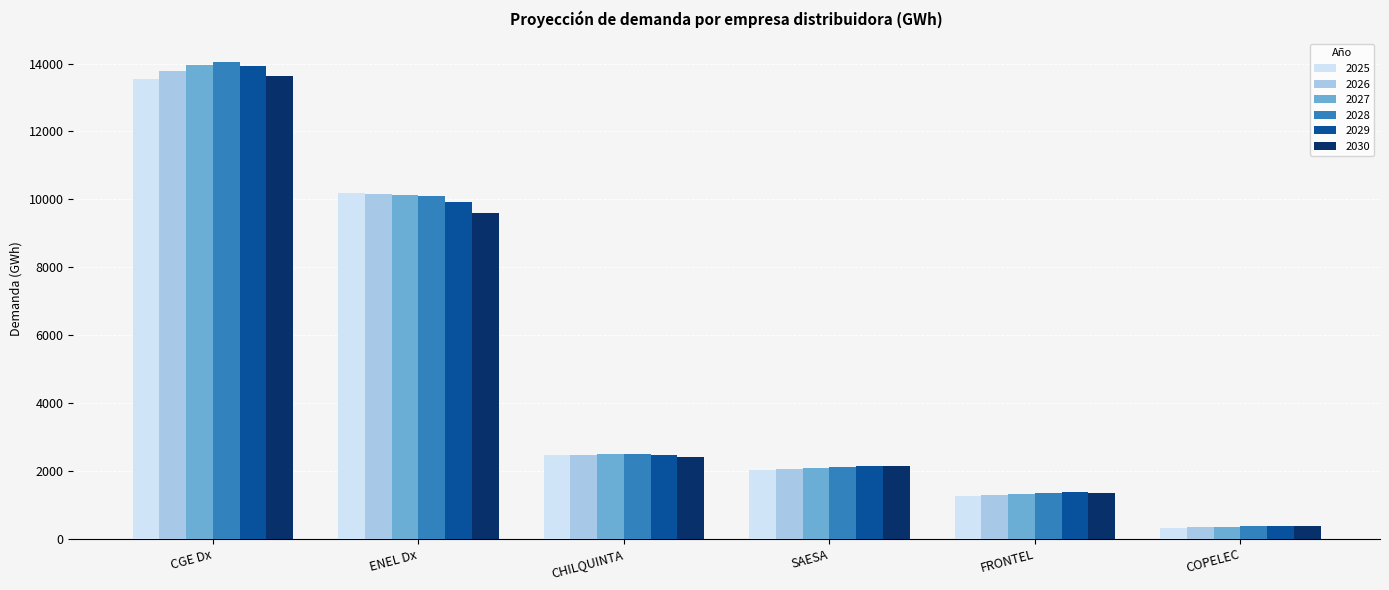

Which category has the lowest value across all series?

COPELEC